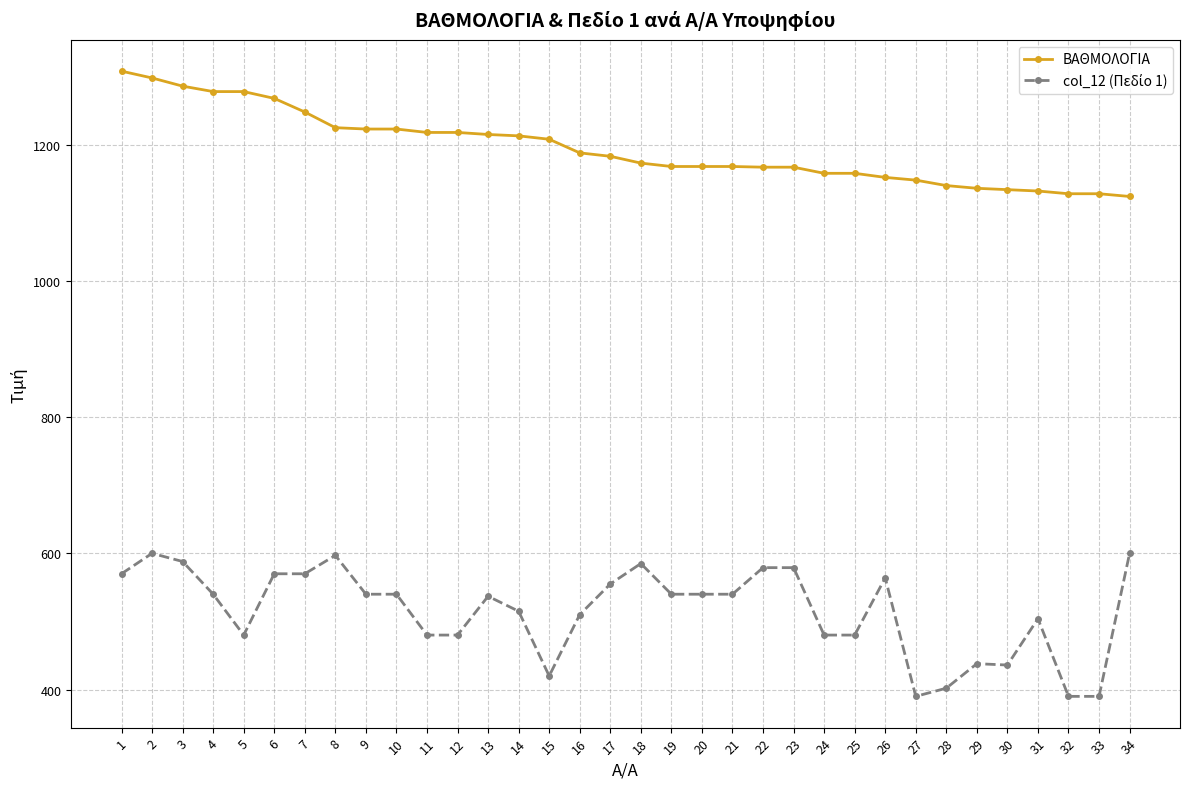

What value does the ΒΑΘΜΟΛΟΓΙΑ series have at 25, to the nearest 50?

1150